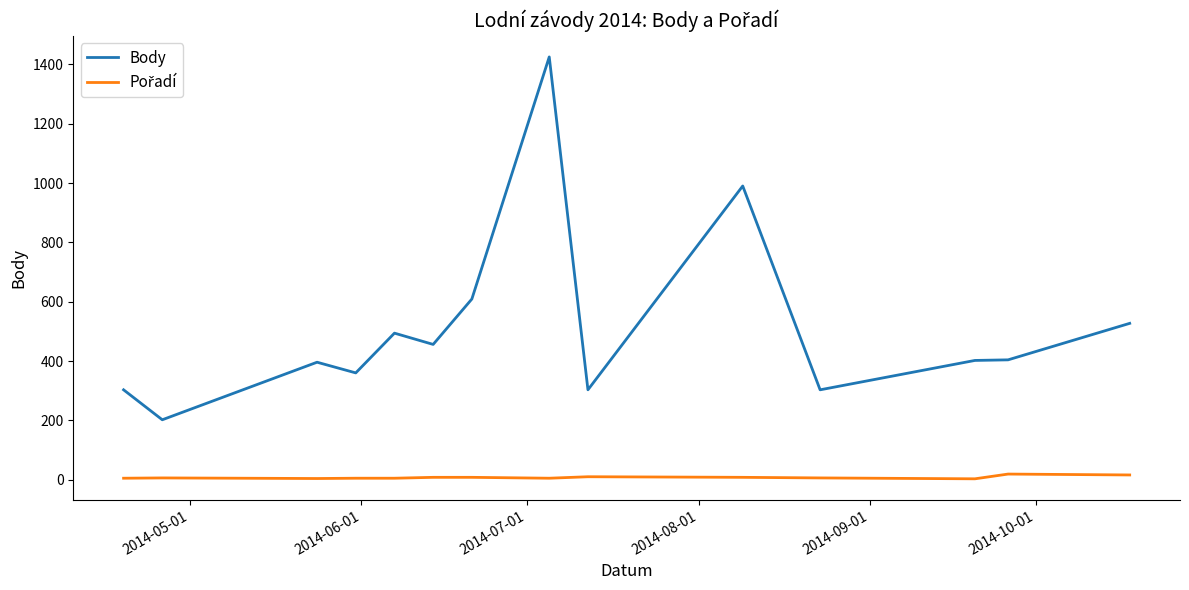

Which series has the largest total across all categories?

Body